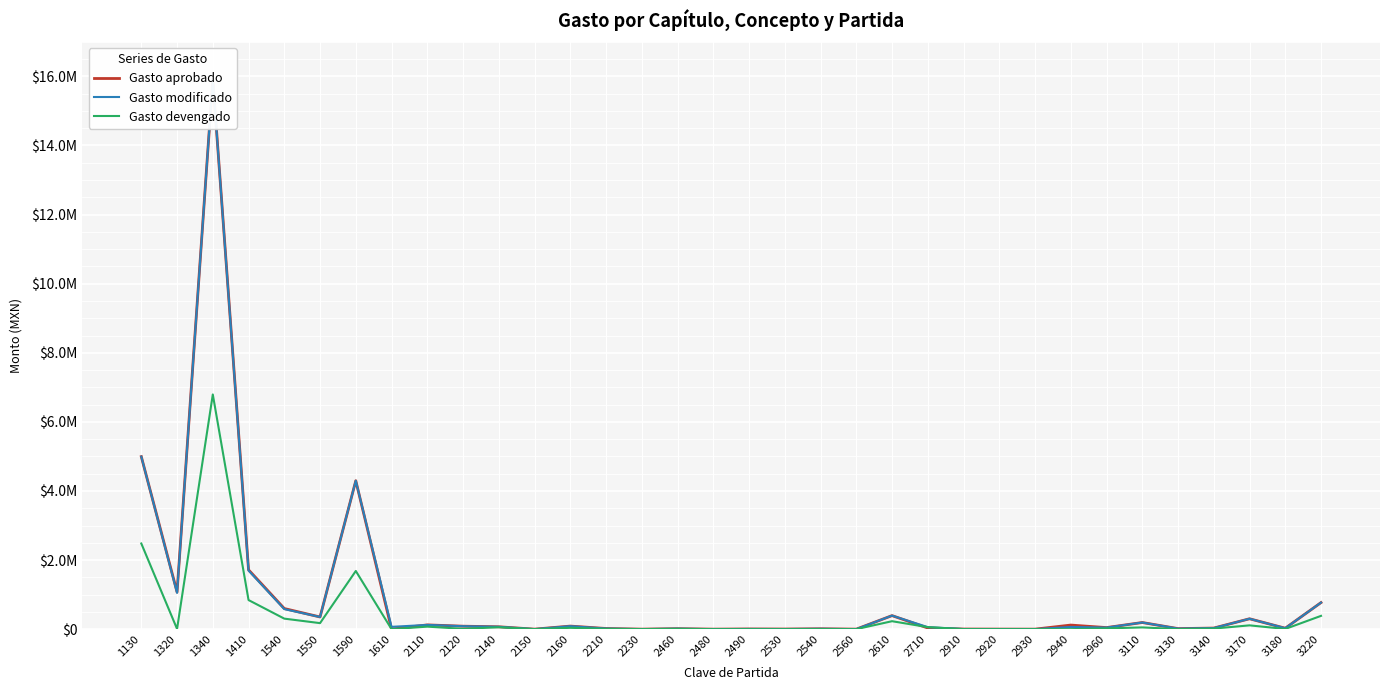

At which label does Gasto modificado first exceed 64011?

1130